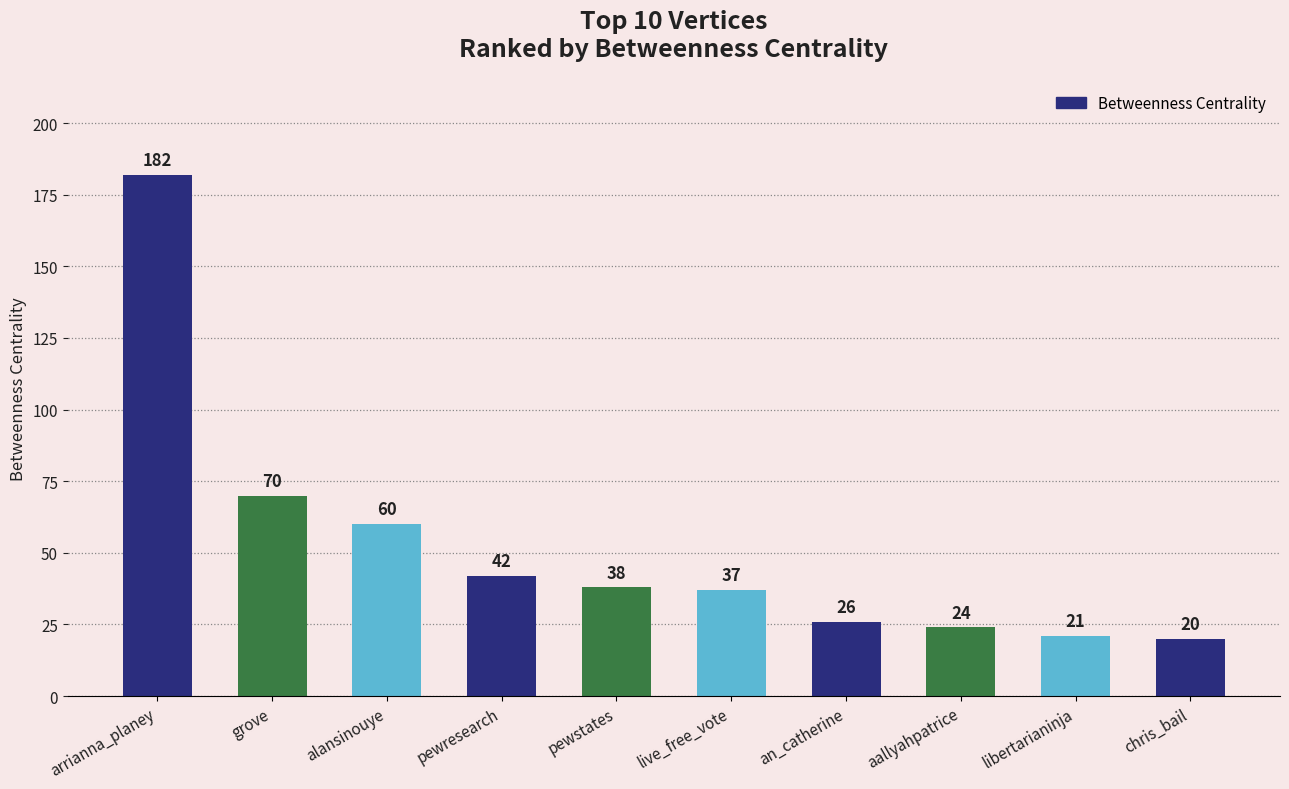

What is the change in value from pewstates to libertarianinja?

-17